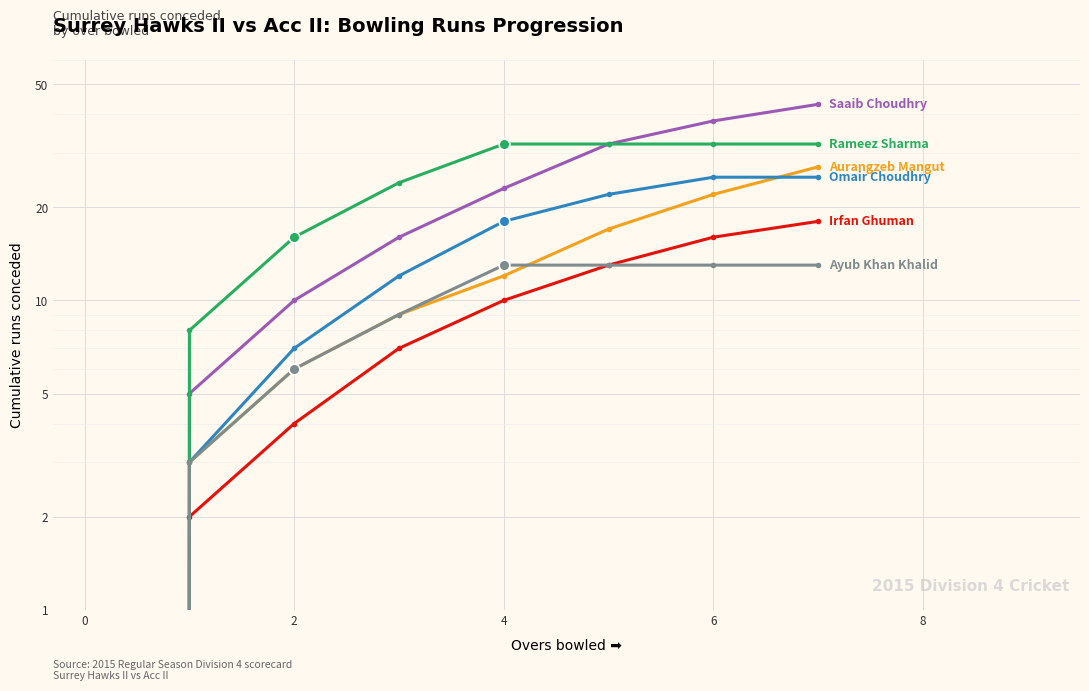

What are all the series names shown in the legend?

Irfan Ghuman, Aurangzeb Mangut, Saaib Choudhry, Omair Choudhry, Rameez Sharma, Ayub Khan Khalid